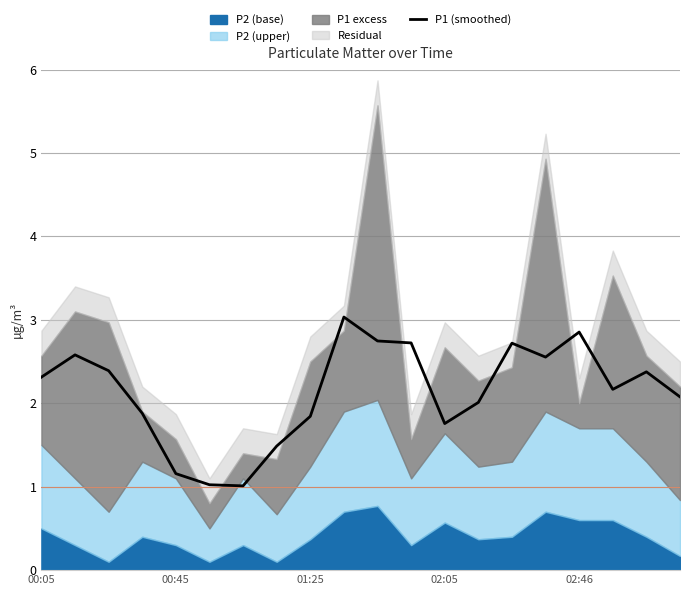

What is the sum of the values at 17 and 15?

4.7